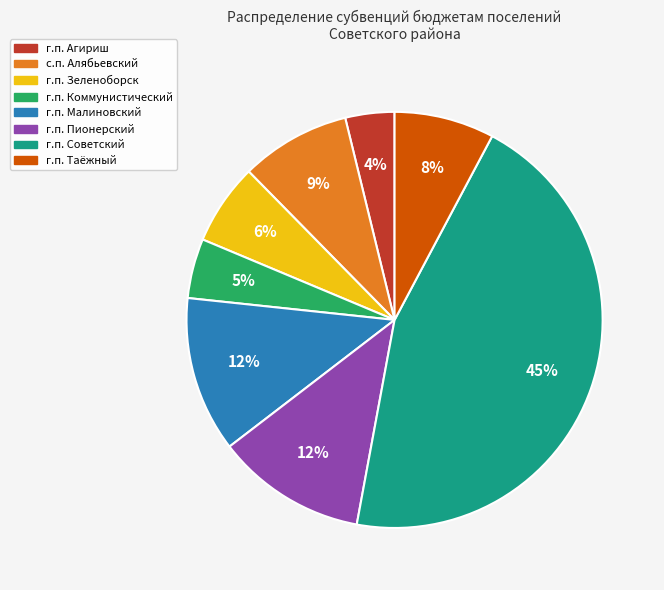

Does г.п. Таёжный represent more than half of the total?

No